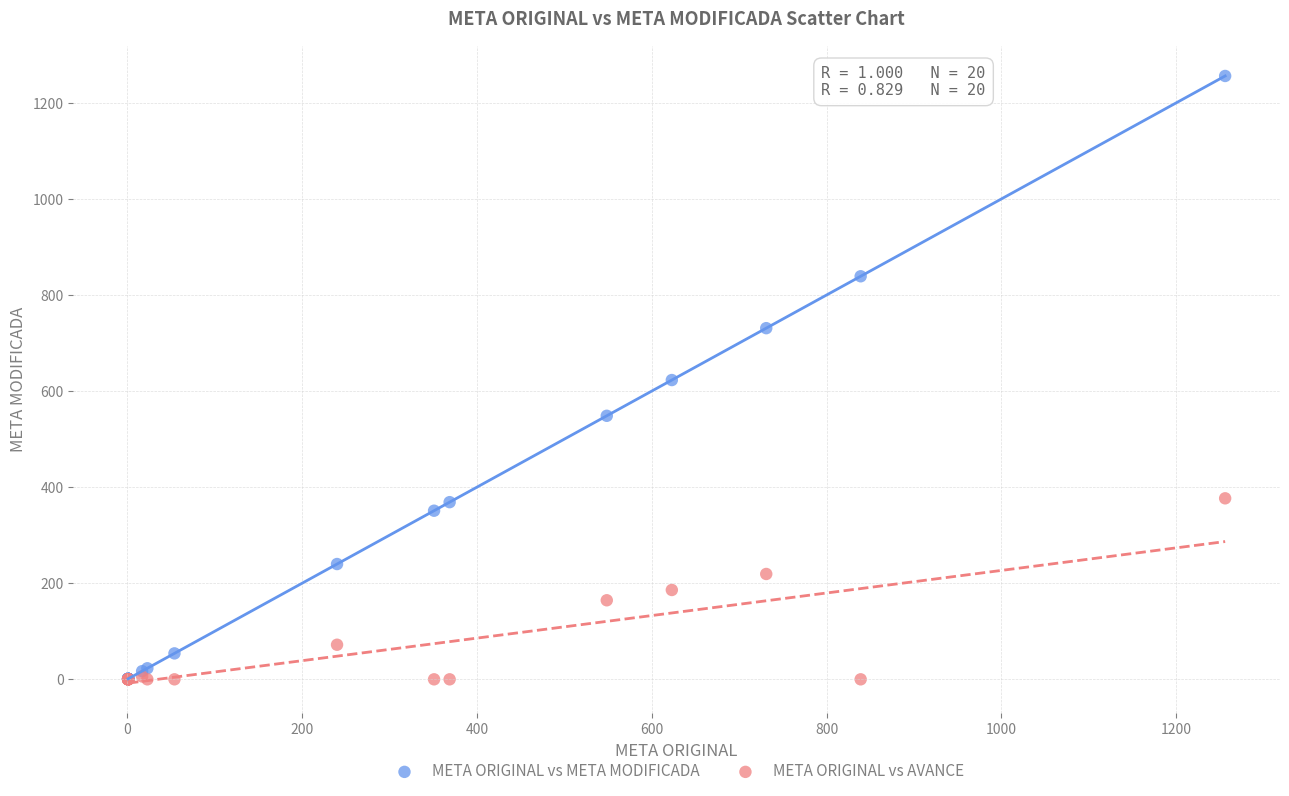

What are all the series names shown in the legend?

META ORIGINAL vs META MODIFICADA, META ORIGINAL vs AVANCE